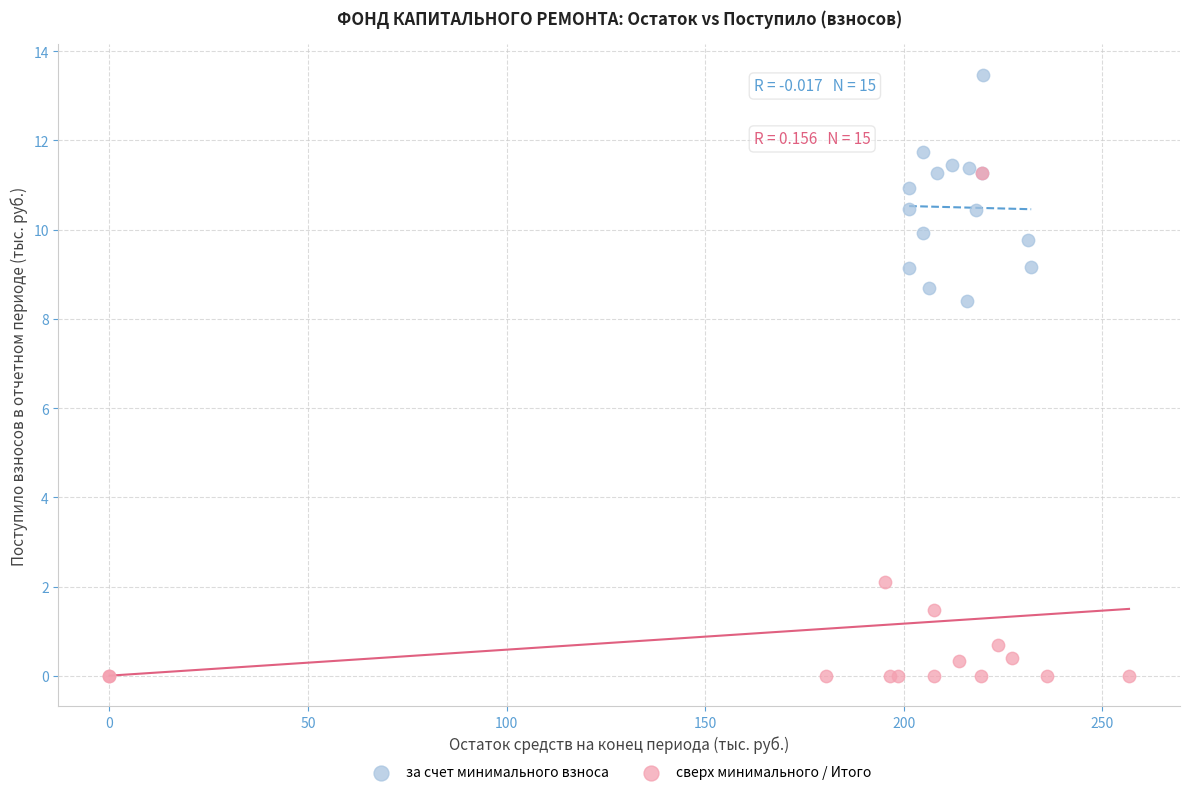

Which series has the widest spread of Y values?

сверх минимального / Итого